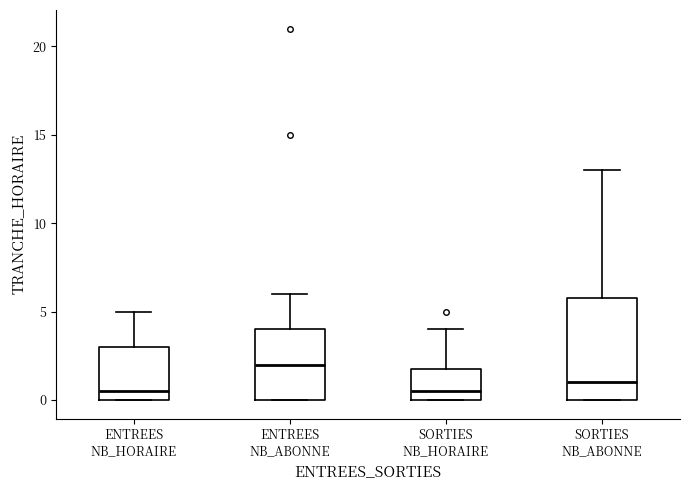

Reading left to right, transcribe this box plot: for each box, give where its median line is, the range the box spans, and where its two whiskers end, as read against the y-axis. The values are not printed on the chart, so give them approximately, as read against the axis.

ENTREES NB_HORAIRE: median 0.5, box 0.0 to 3.0, whiskers 0.0 to 5.0
ENTREES NB_ABONNE: median 2.0, box 0.0 to 4.0, whiskers 0.0 to 6.0
SORTIES NB_HORAIRE: median 0.5, box 0.0 to 2.0, whiskers 0.0 to 4.0
SORTIES NB_ABONNE: median 1.0, box 0.0 to 6.0, whiskers 0.0 to 13.0